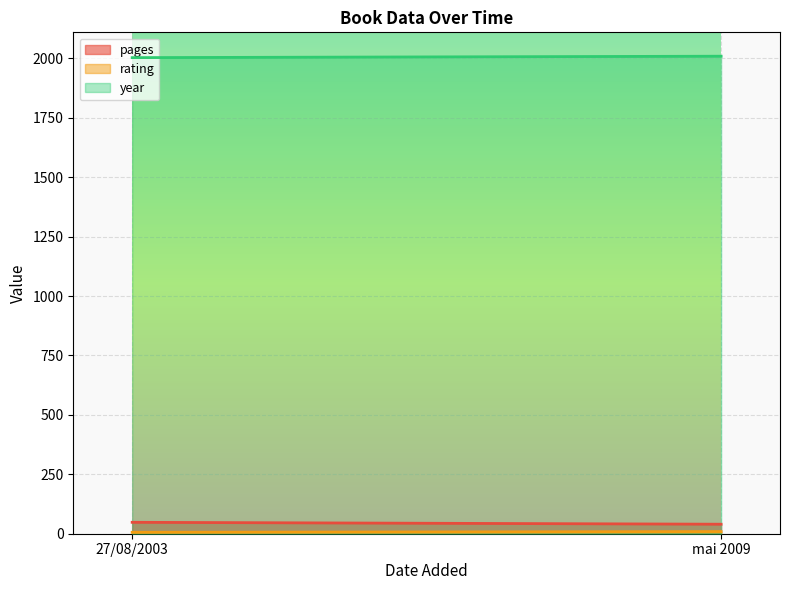

Which category has the highest value in the rating series?

mai 2009